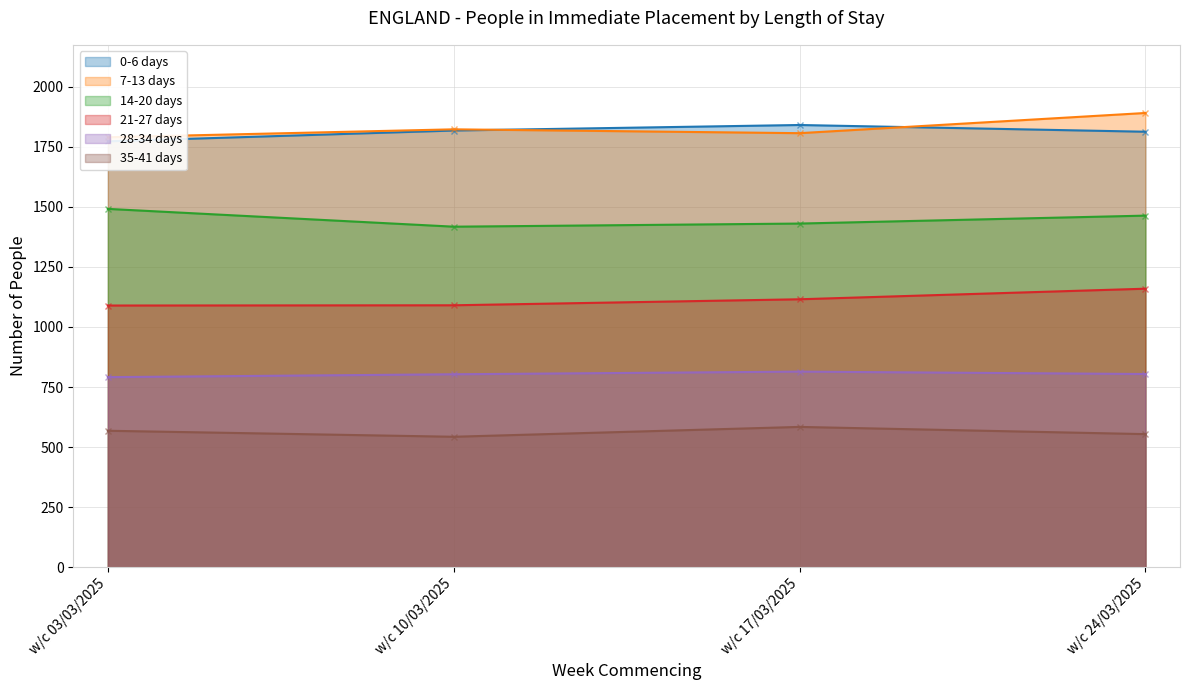

What is the average value of the 21-27 days series?

1113